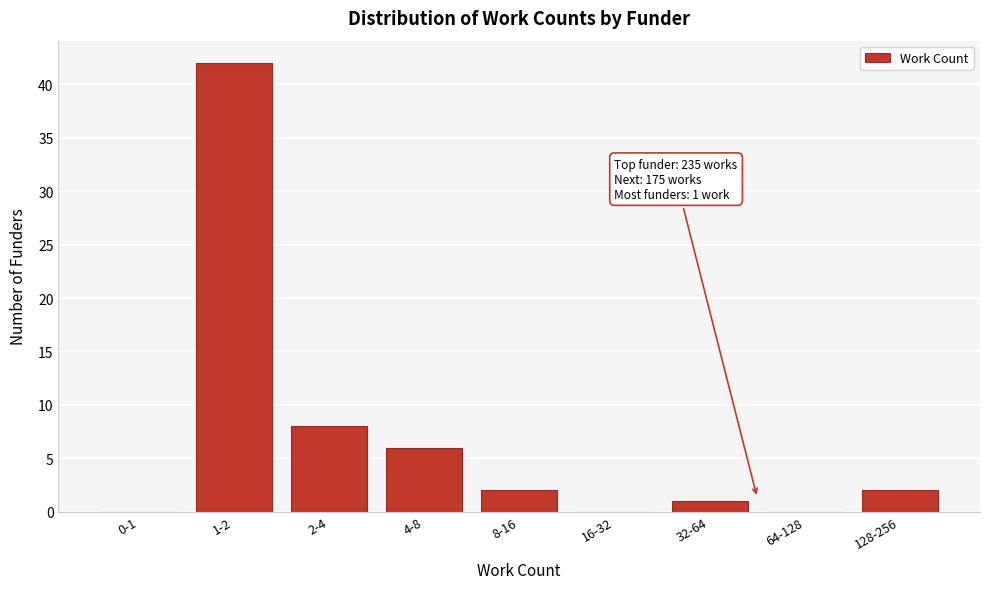

Reading left to right, extract all data points from this chart.

0-1=0	1-2=42	2-4=8	4-8=6	8-16=2	16-32=0	32-64=1	64-128=0	128-256=2